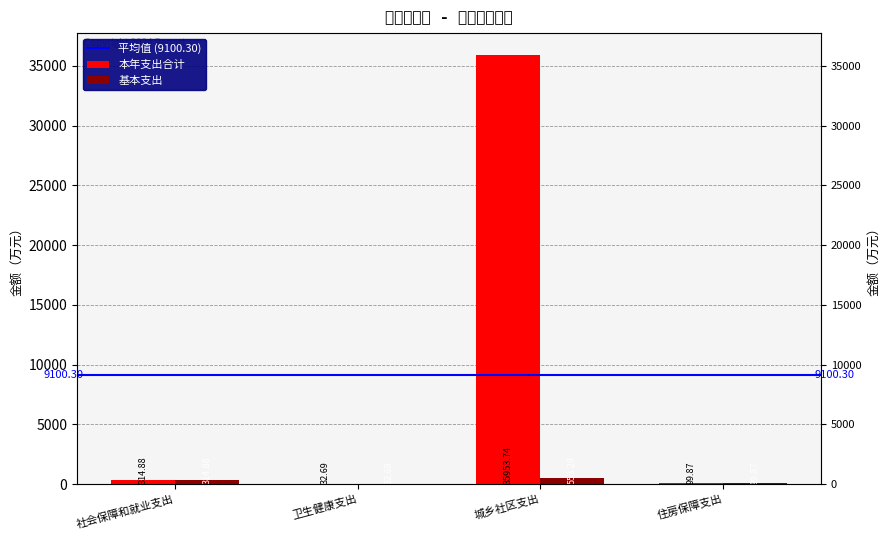

Reading right to left, what are all the values shown in this chart?

本年支出合计: 99.9	35953.7	32.7	314.9
基本支出: 99.9	553.3	32.7	314.9